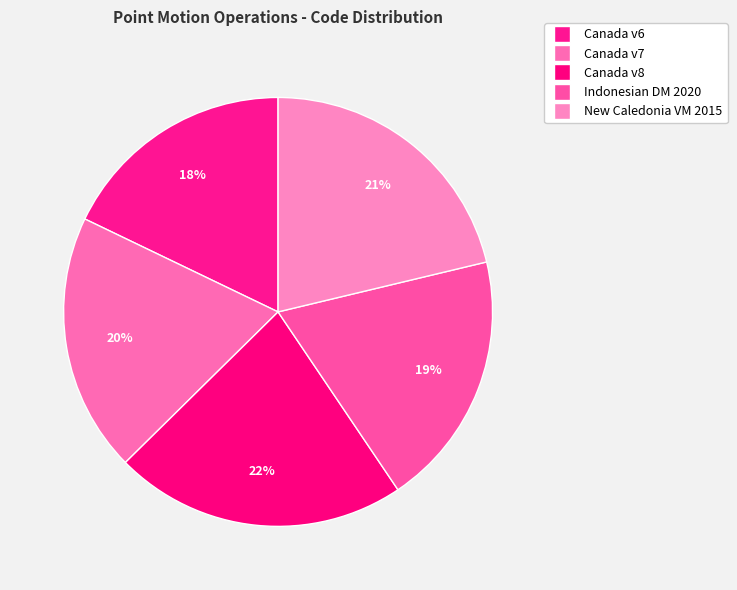

Count the number of slices in the pie.

5